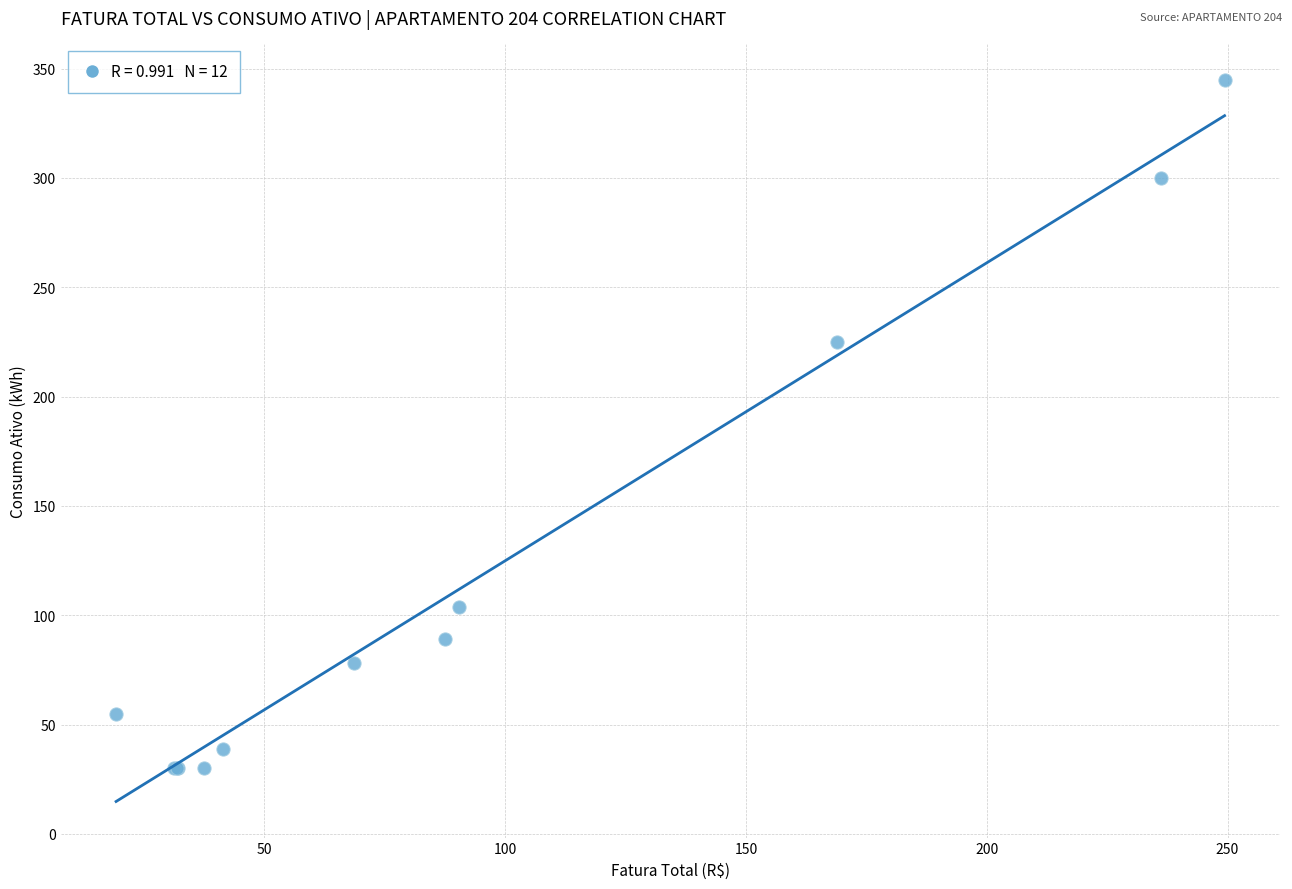

What Y value in the scatter plot is closest to 187?

225